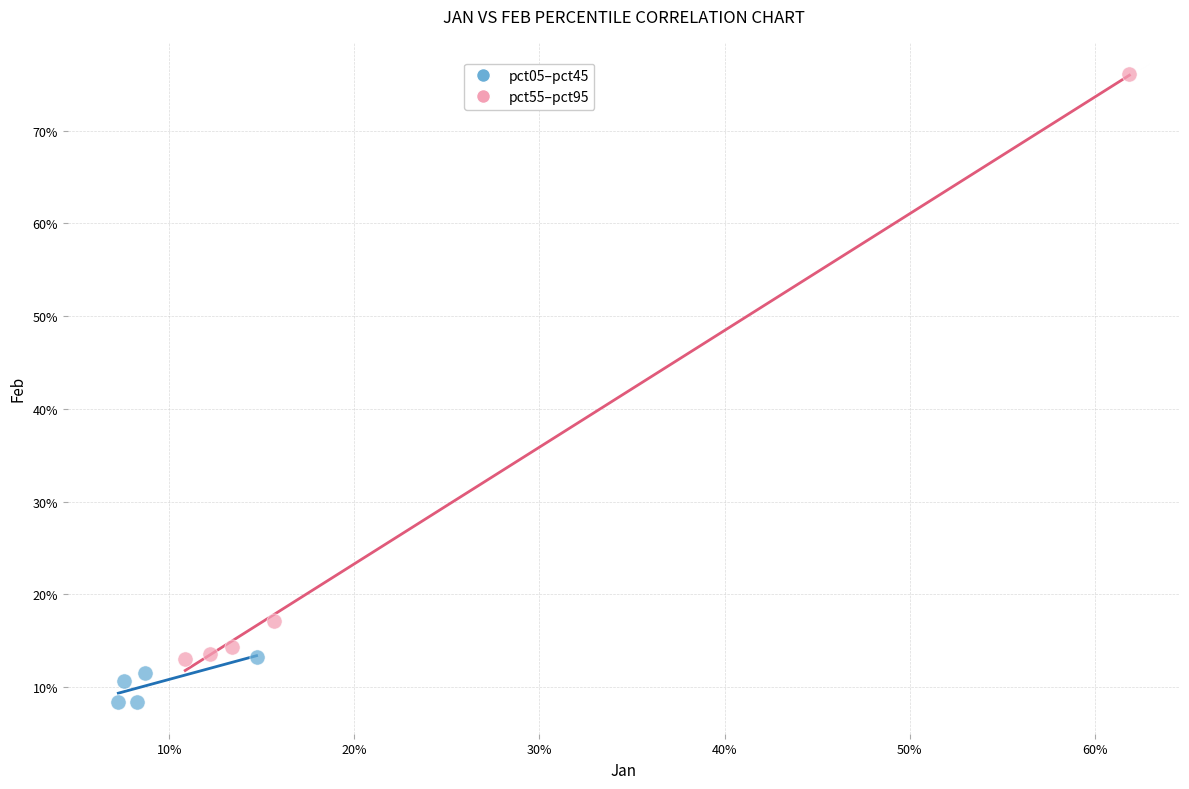

Which series reaches the maximum Y coordinate?

pct55–pct95